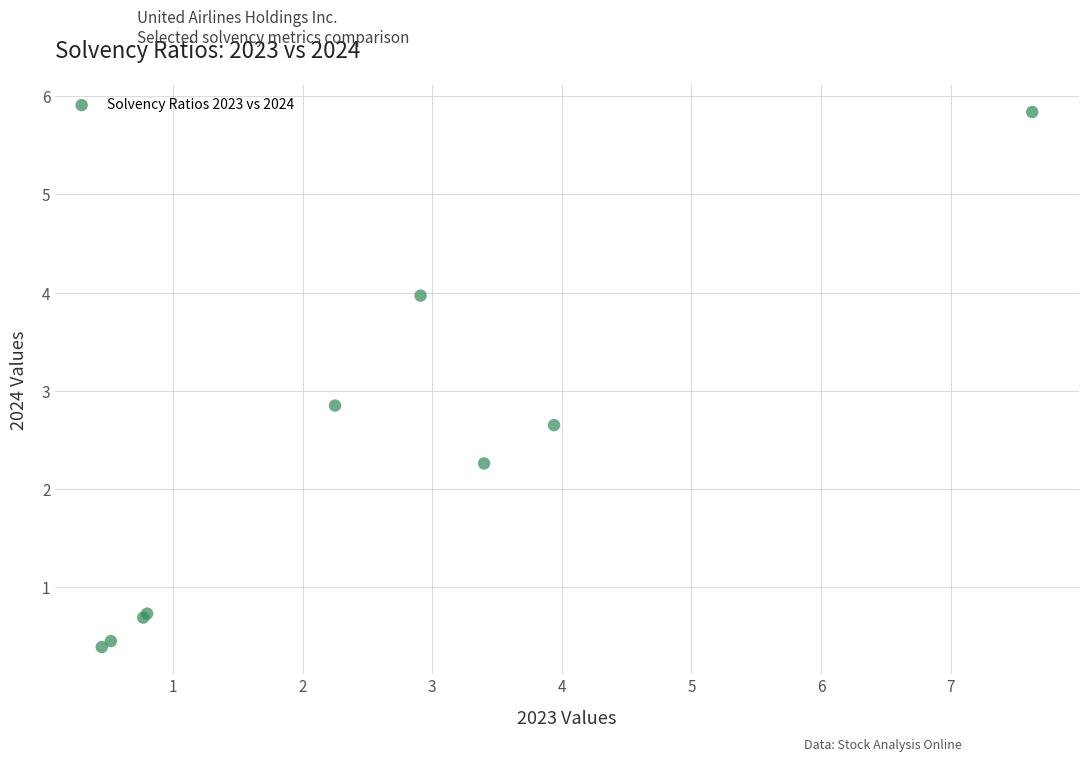

What Y value in the scatter plot is closest to 3?

2.9